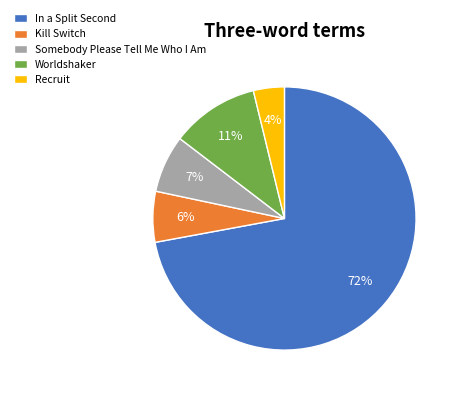

What is the largest slice in the pie chart?

In a Split Second